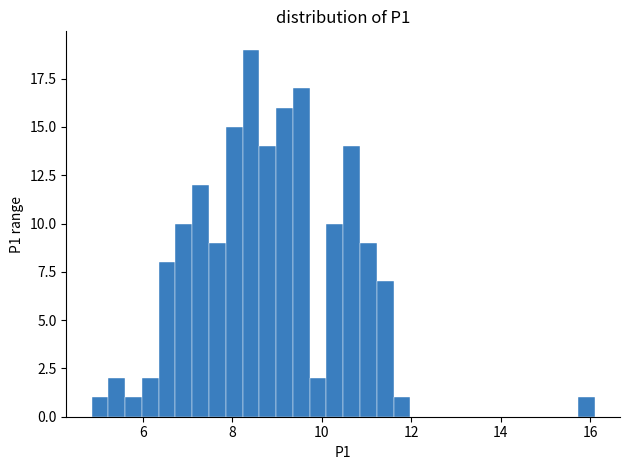

Around what value on the x-axis is the tallest bar? Give the approximate position of its centre, as read against the axis.

8.4